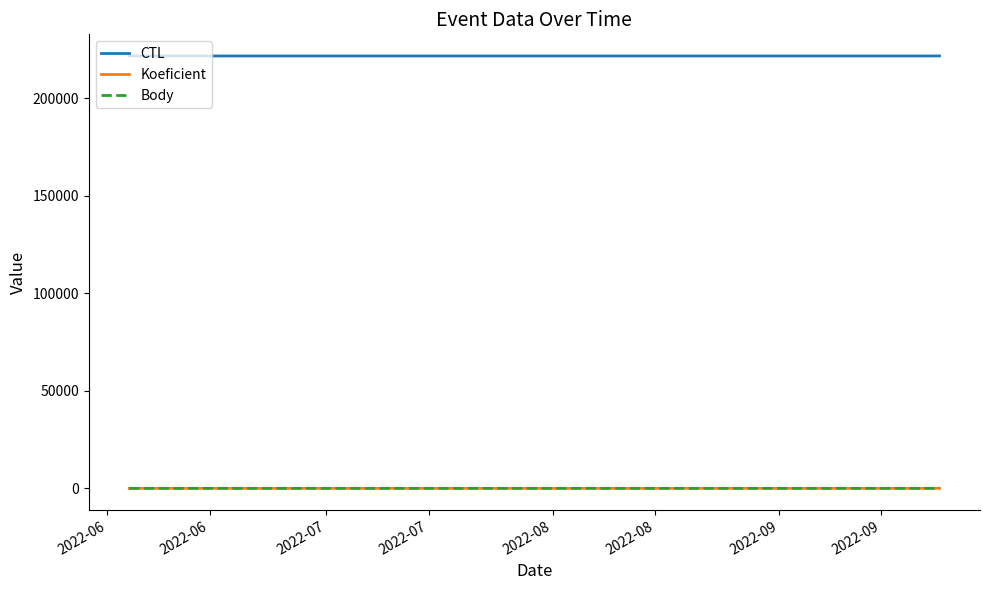

Does the chart have visible grid lines?

No